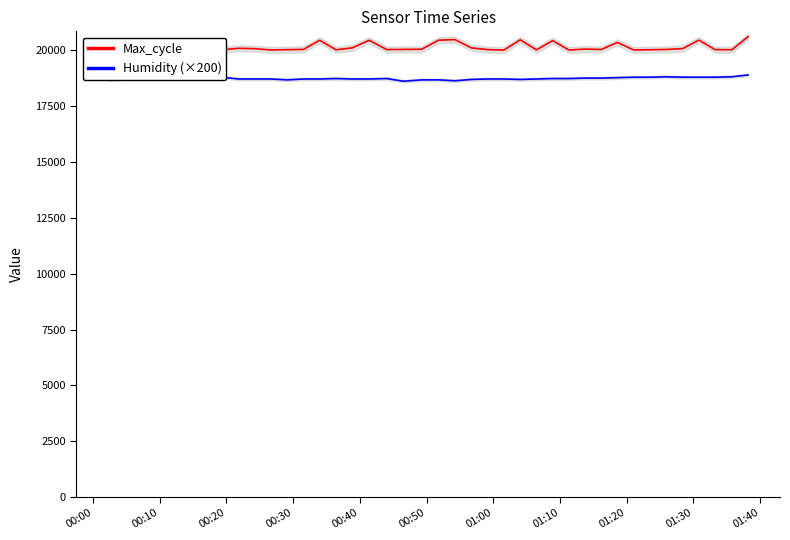

What are all the series names shown in the legend?

Max_cycle, Humidity (×200)